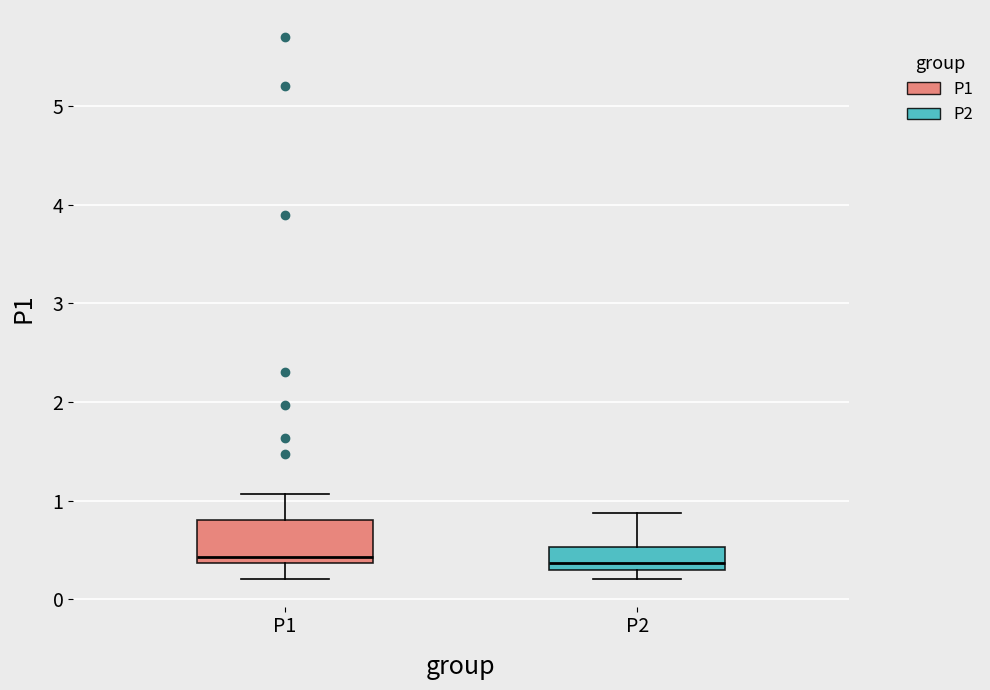

Reading left to right, transcribe this box plot: for each box, give where its median line is, the range the box spans, and where its two whiskers end, as read against the y-axis. The values are not printed on the chart, so give them approximately, as read against the axis.

P1: median 0.4 (just above the box's lower edge), box 0.4 to 0.8, whiskers 0.2 to 1.1
P2: median 0.4, box 0.3 to 0.5, whiskers 0.2 to 0.9